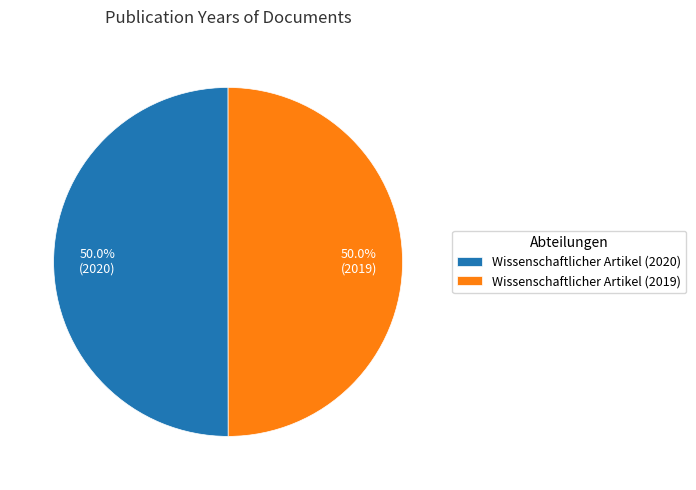

Approximately how many times larger is the value at Wissenschaftlicher Artikel (2019) compared to Wissenschaftlicher Artikel (2020)?

1.0